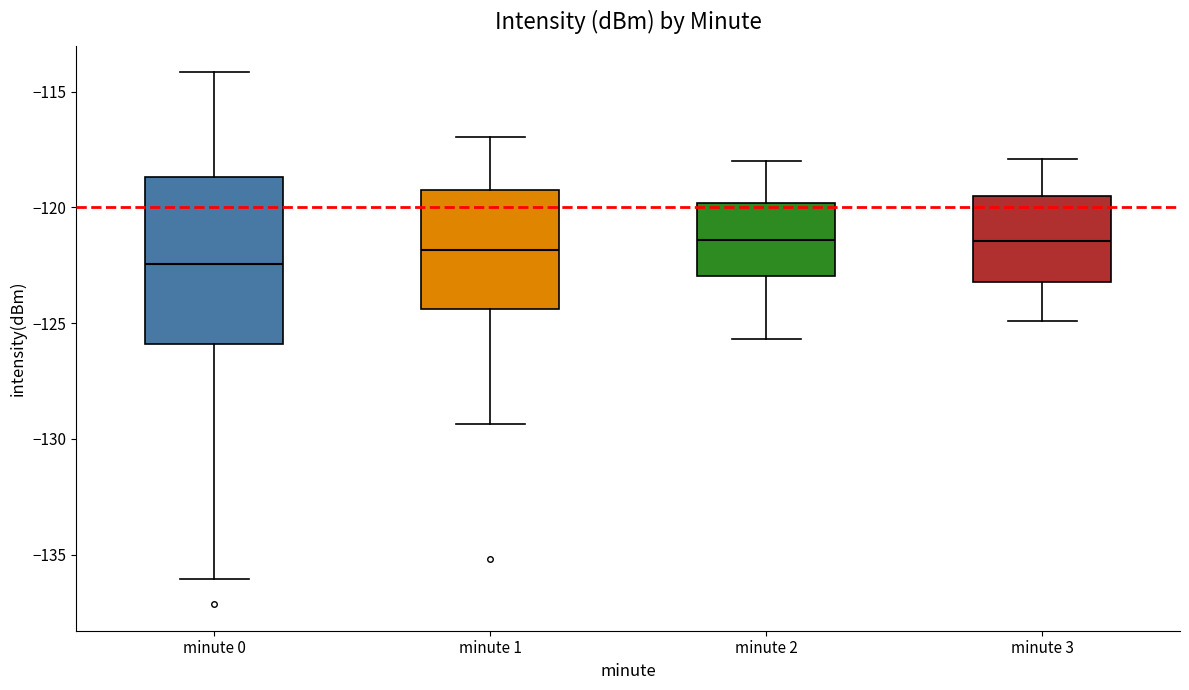

Which box has the lowest median line?

minute 0